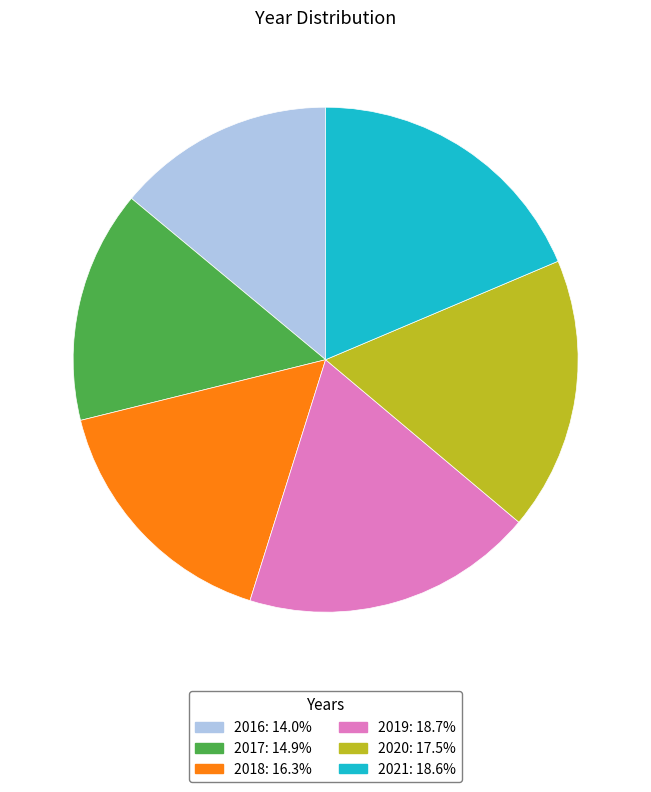

What is the ratio of the value at 2021 to the value at 2016?

1.3